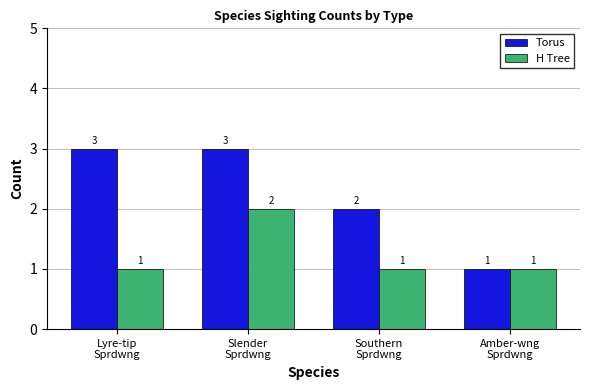

Count the Torus values in the range 2 to 3.

3